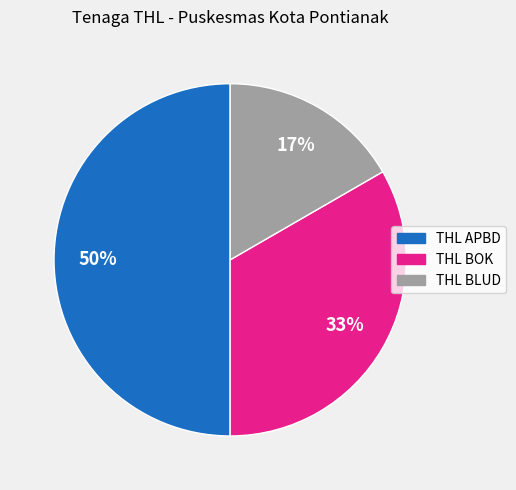

Is the sum of THL APBD and THL BLUD greater than half?

Yes